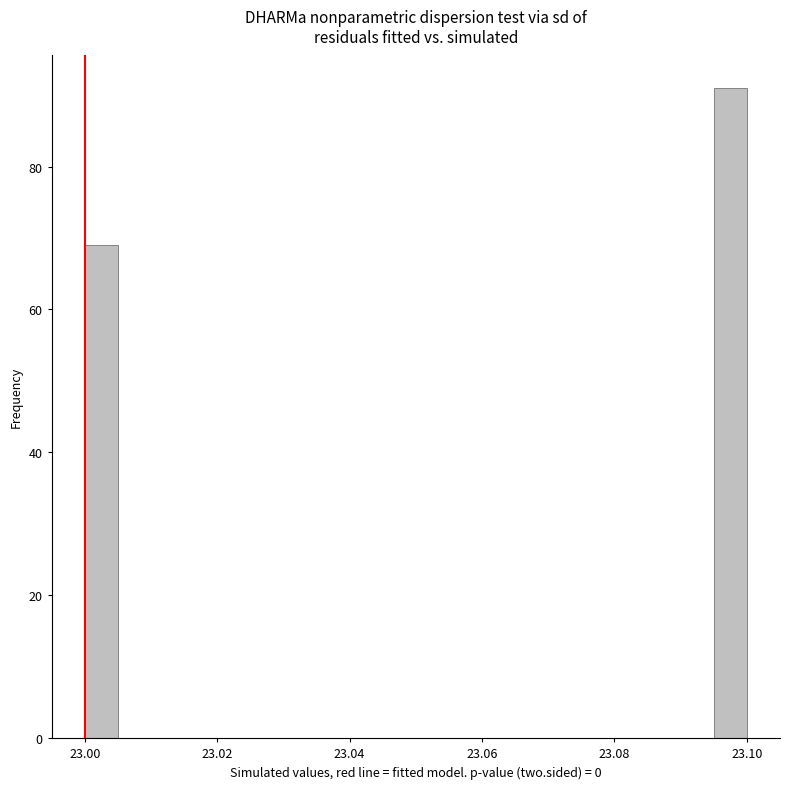

Read against the x-axis, roughly where is the centre of the tallest bar?

23.098